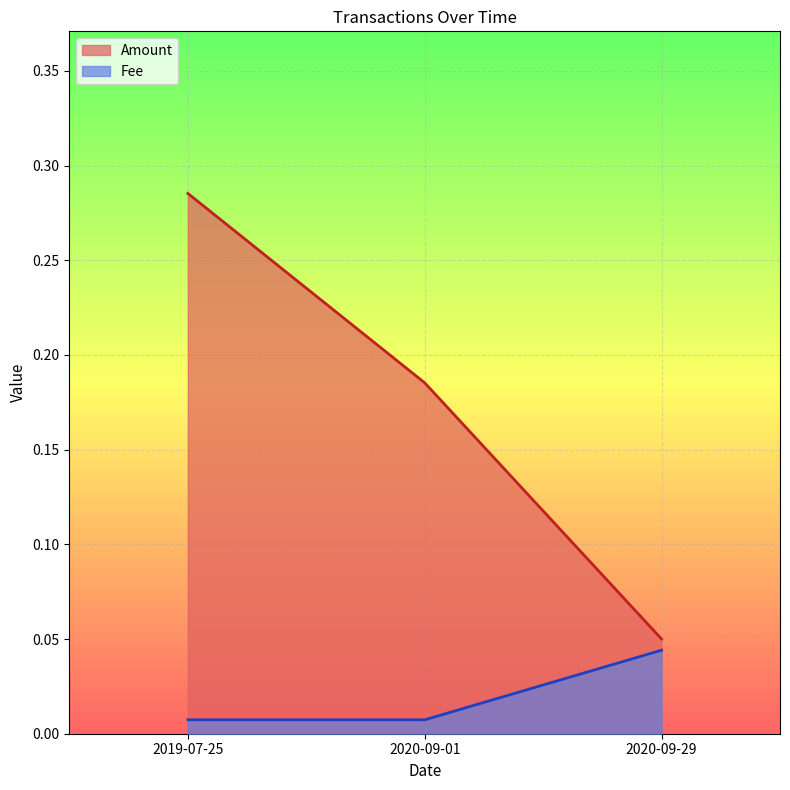

How many lines are shown in the chart?

2